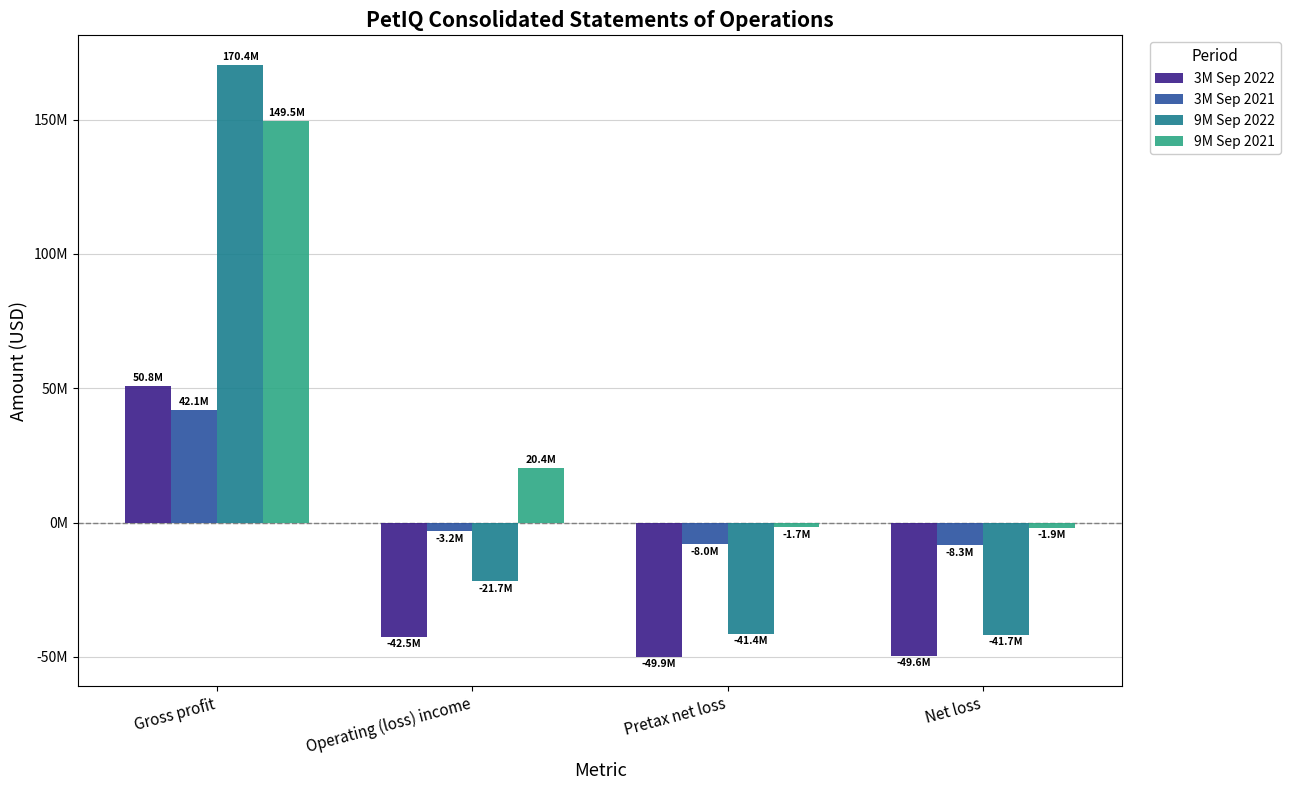

The 9M Sep 2021 series shows -1721000 at Pretax net loss. True or false?

True